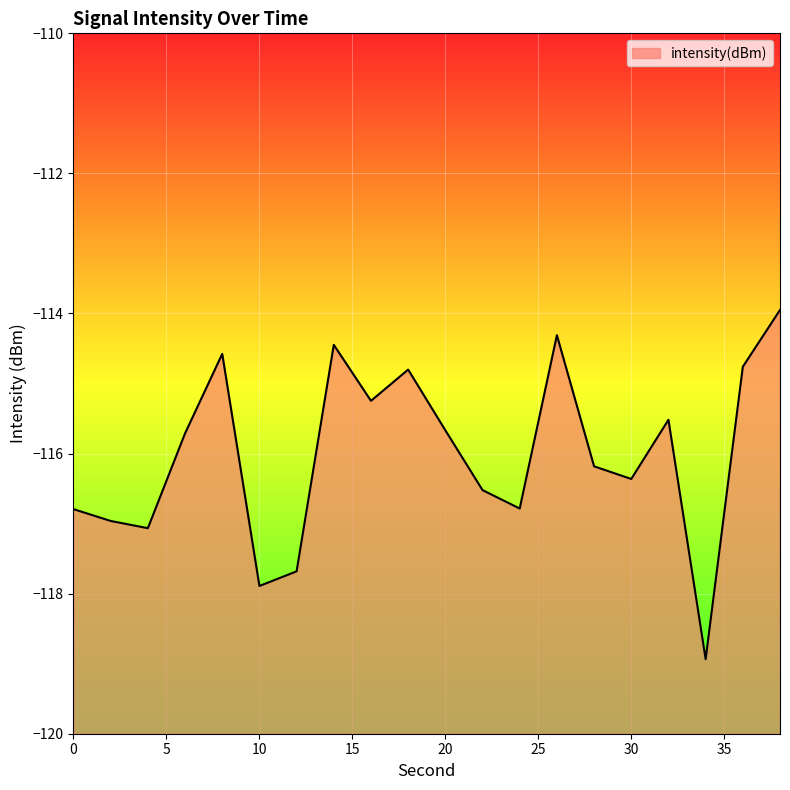

What is the difference between the second highest and minimum values?

4.6